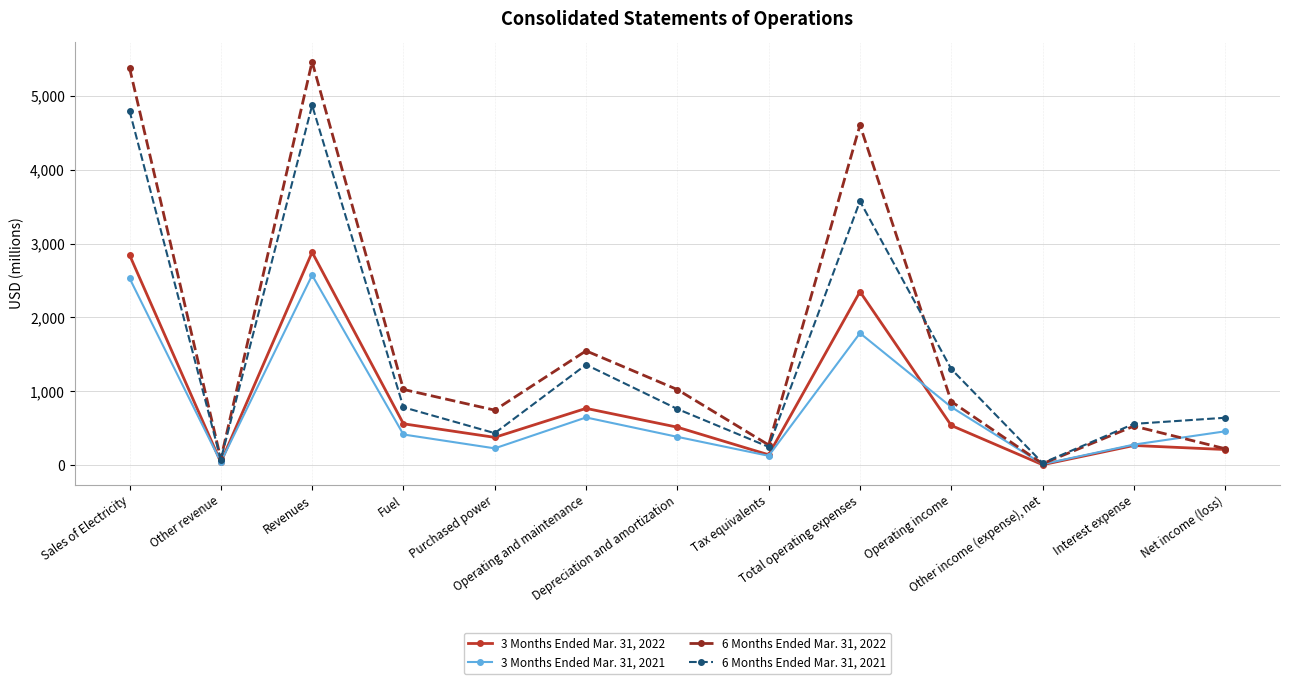

True or false: 6 Months Ended Mar. 31, 2022 has more than 0 points higher than both neighbors.

True